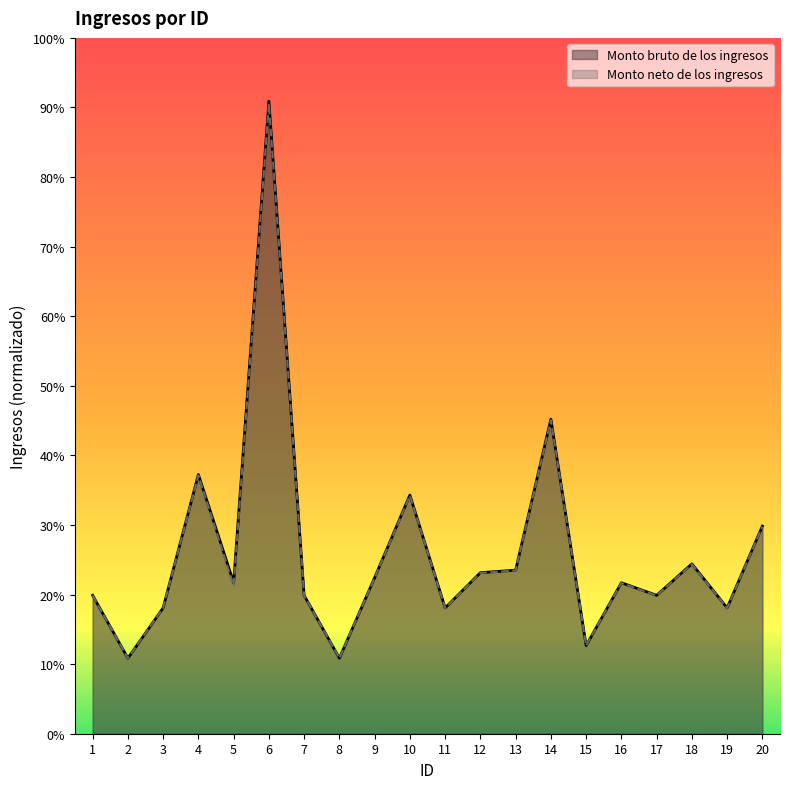

What are all the series names shown in the legend?

Monto bruto de los ingresos, Monto neto de los ingresos